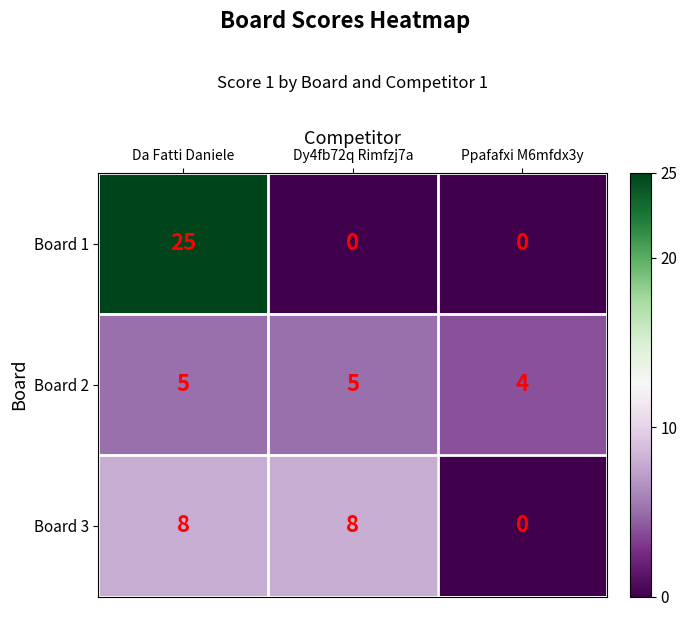

What is the total value across all series at Ppafafxi M6mfdx3y?

4